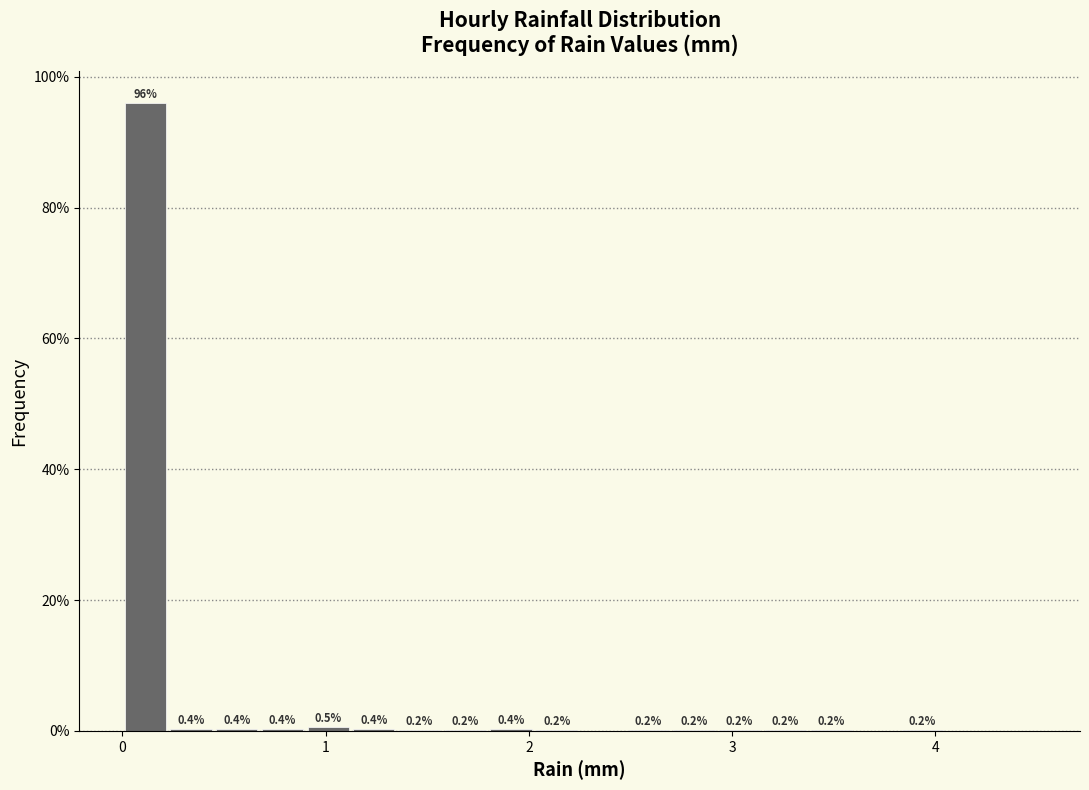

Around what value on the x-axis is the tallest bar? Give the approximate position of its centre, as read against the axis.

0.1